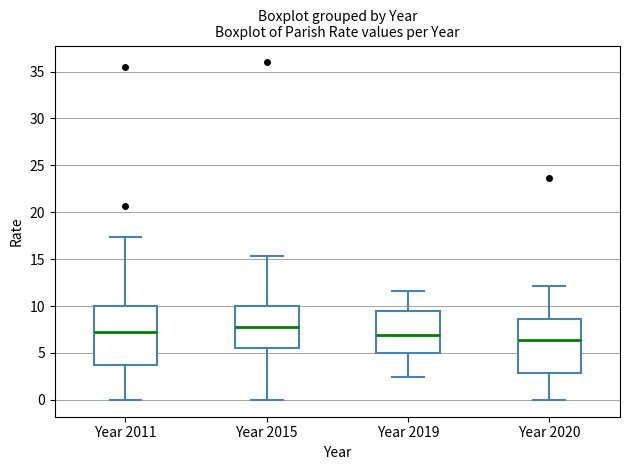

Which box's median line is the highest?

Year 2015